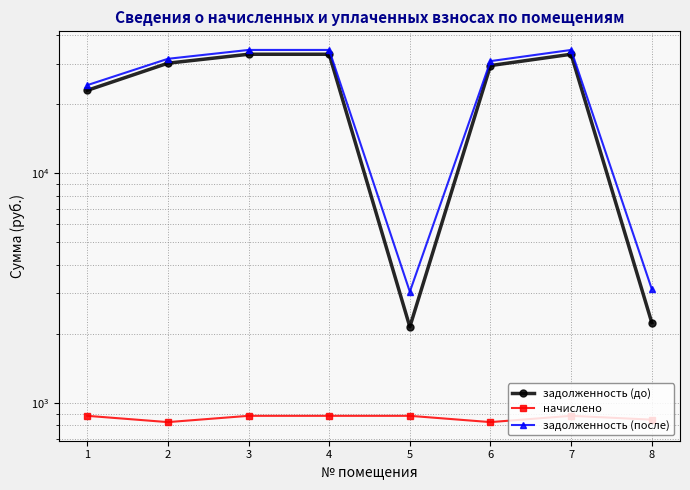

True or false: задолженность (после) and задолженность (до) intersect in this chart.

False